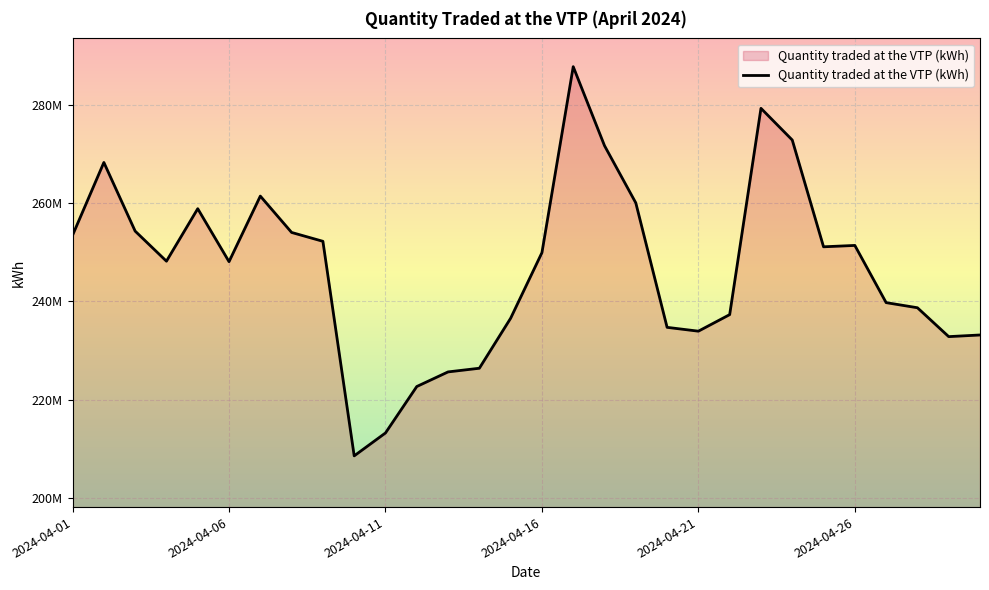

Does the chart have visible grid lines?

Yes